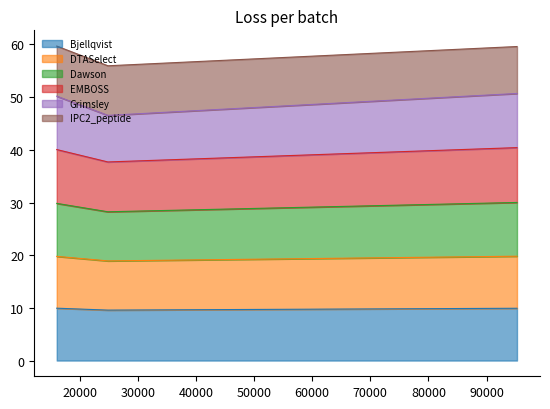

What is the maximum value for Bjellqvist?

9.9